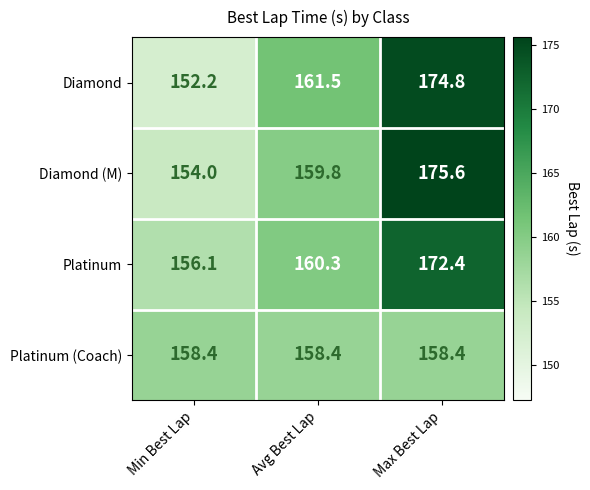

At which label is Platinum closest to 164?

Avg Best Lap